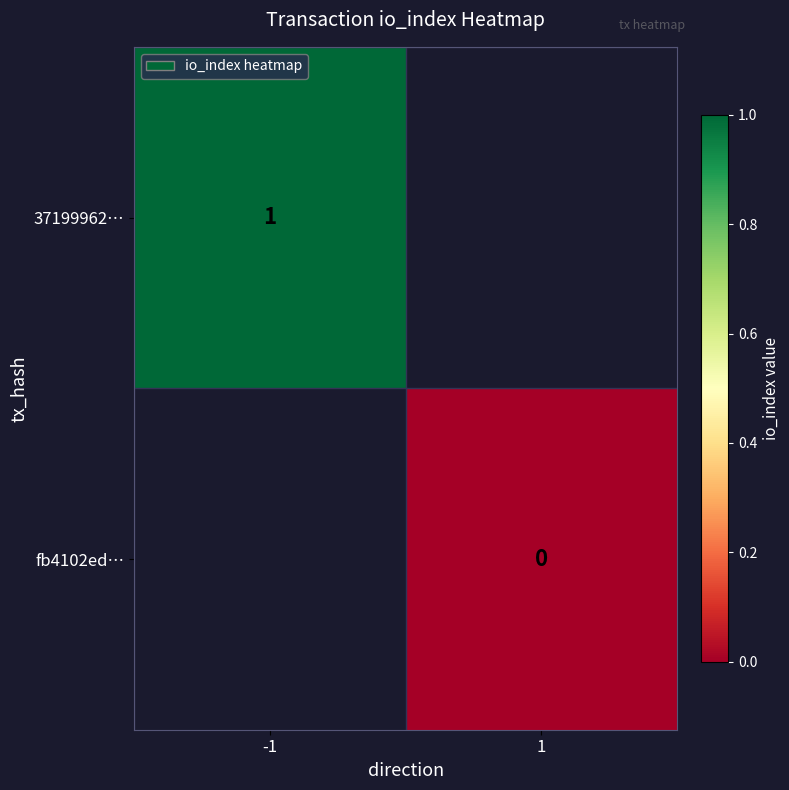

Is it true that 37199962… equals 0 at -1?

False